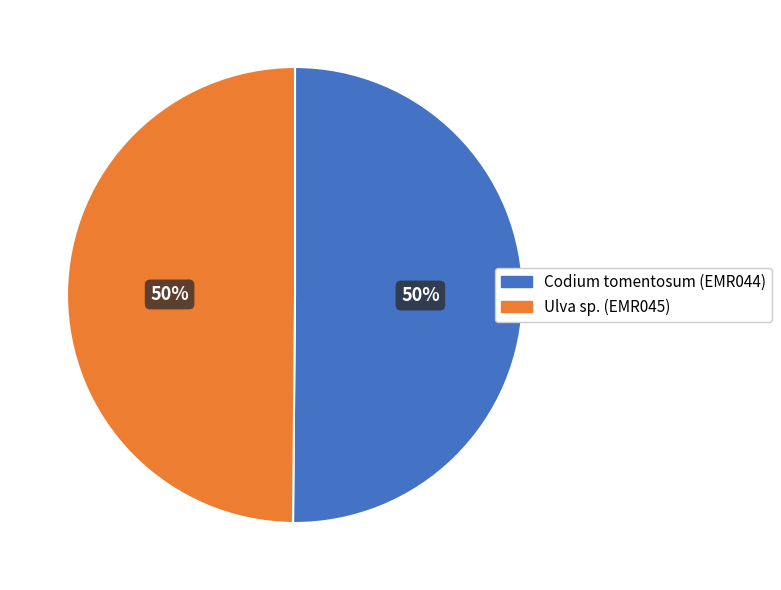

Combined, do Ulva sp. (EMR045) and Codium tomentosum (EMR044) account for over 50%?

Yes